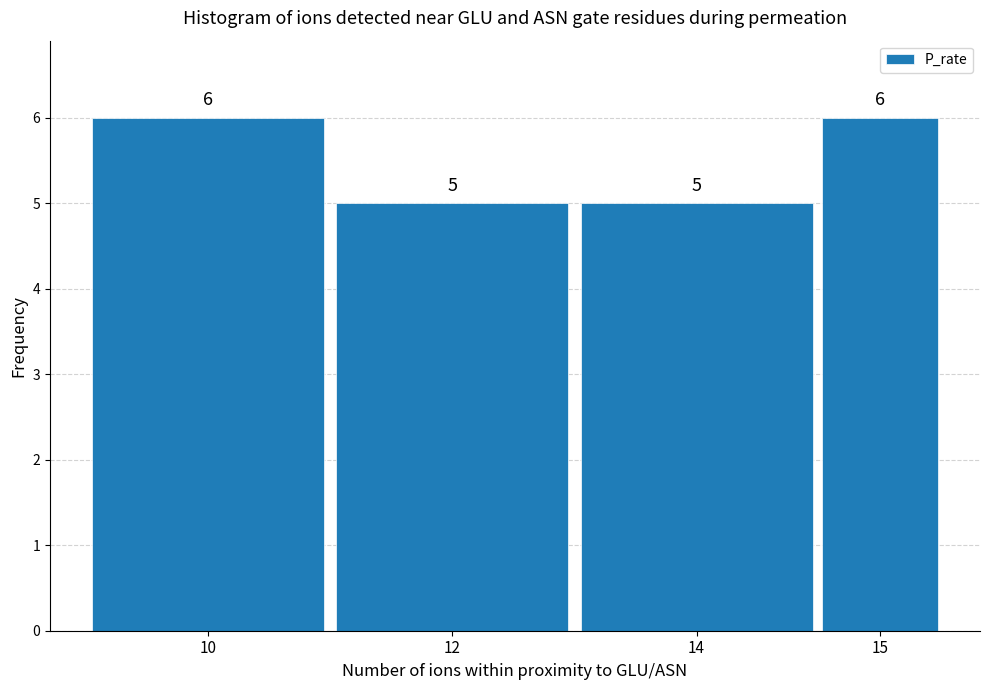

Reading left to right, what are all the values shown in this chart?

10=6	12=5	14=5	15=6